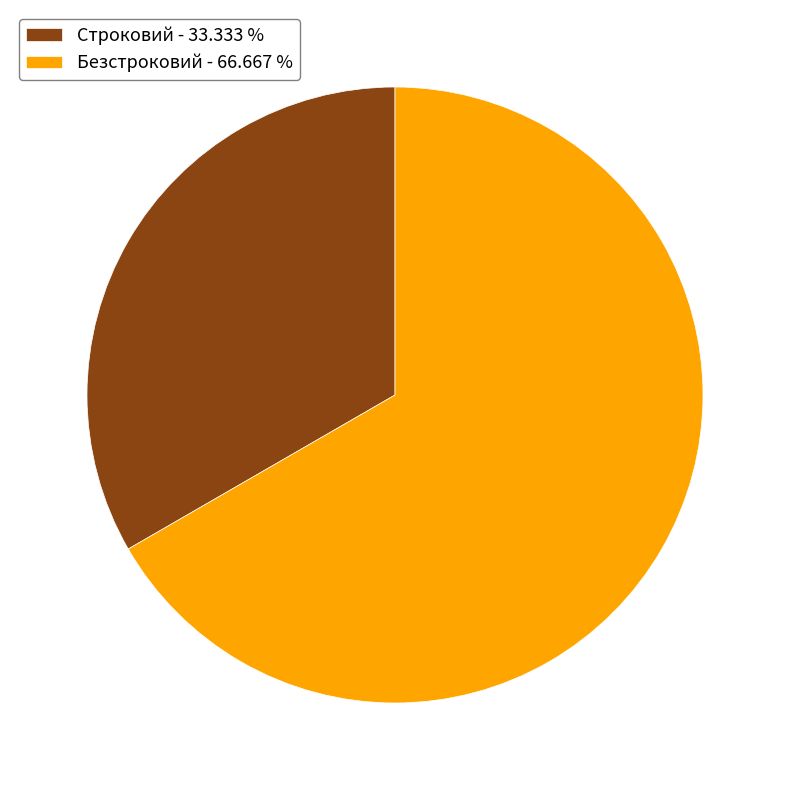

How many segments does this pie chart have?

2